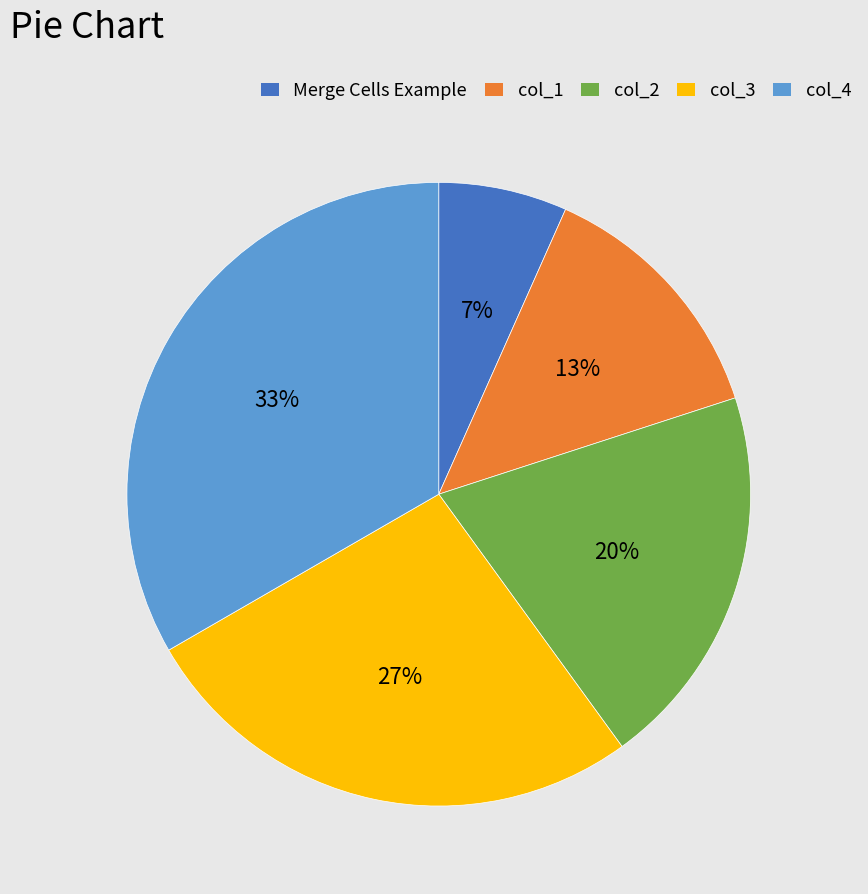

Which has a higher value, col_2 or Merge Cells Example?

col_2